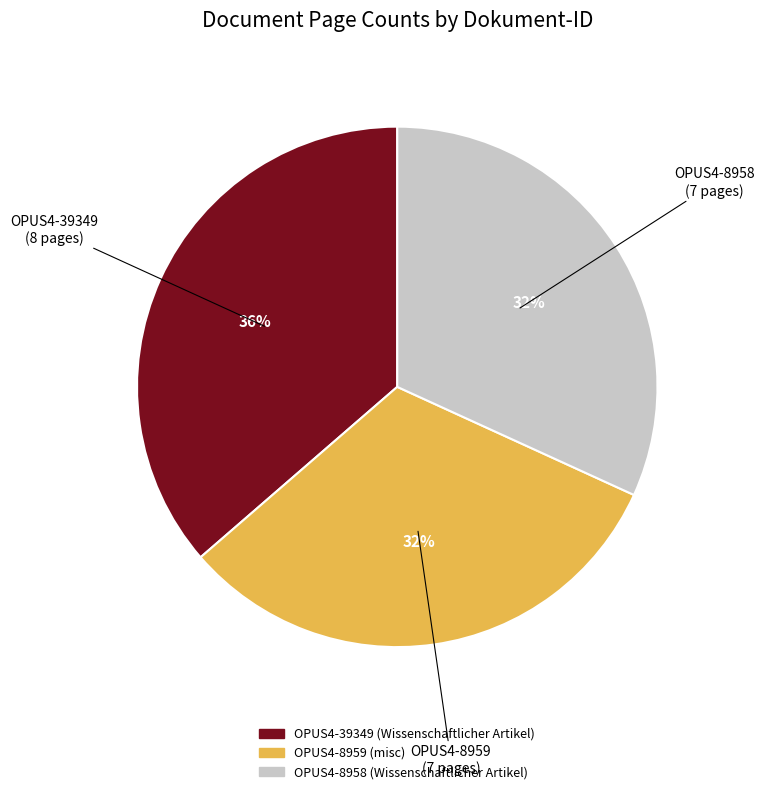

Does OPUS4-8959 represent more than half of the total?

No